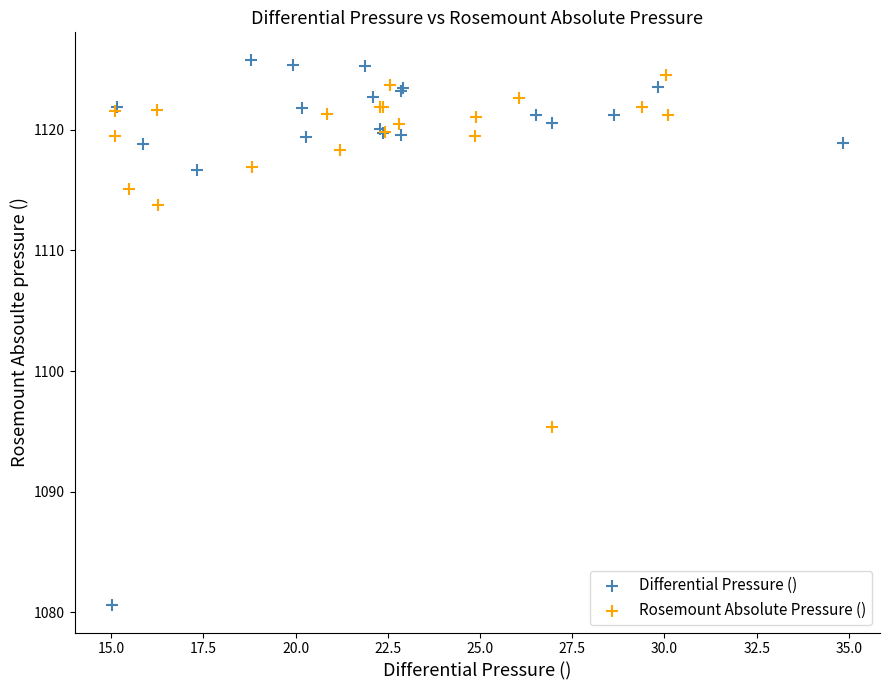

Which series reaches the minimum Y coordinate?

Differential Pressure ()